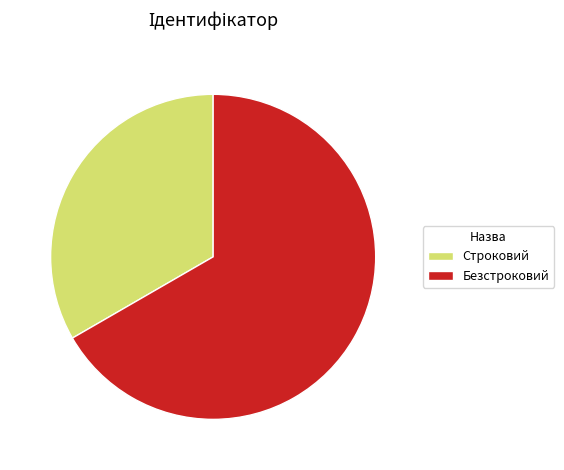

What is the ratio of the value at Безстроковий to the value at Строковий?

2.0